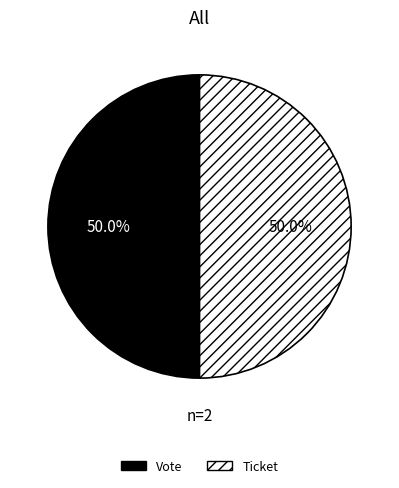

Approximately how many times larger is the value at Ticket compared to Vote?

1.0